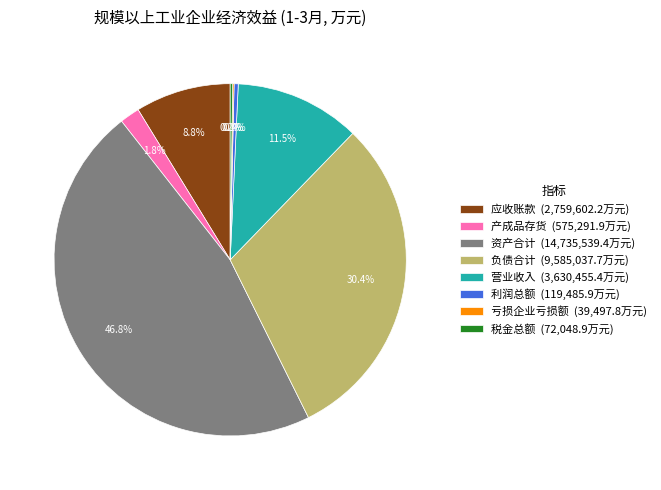

What is the ratio of the value at 营业收入 (3,630,455.4万元) to the value at 负债合计 (9,585,037.7万元)?

0.4